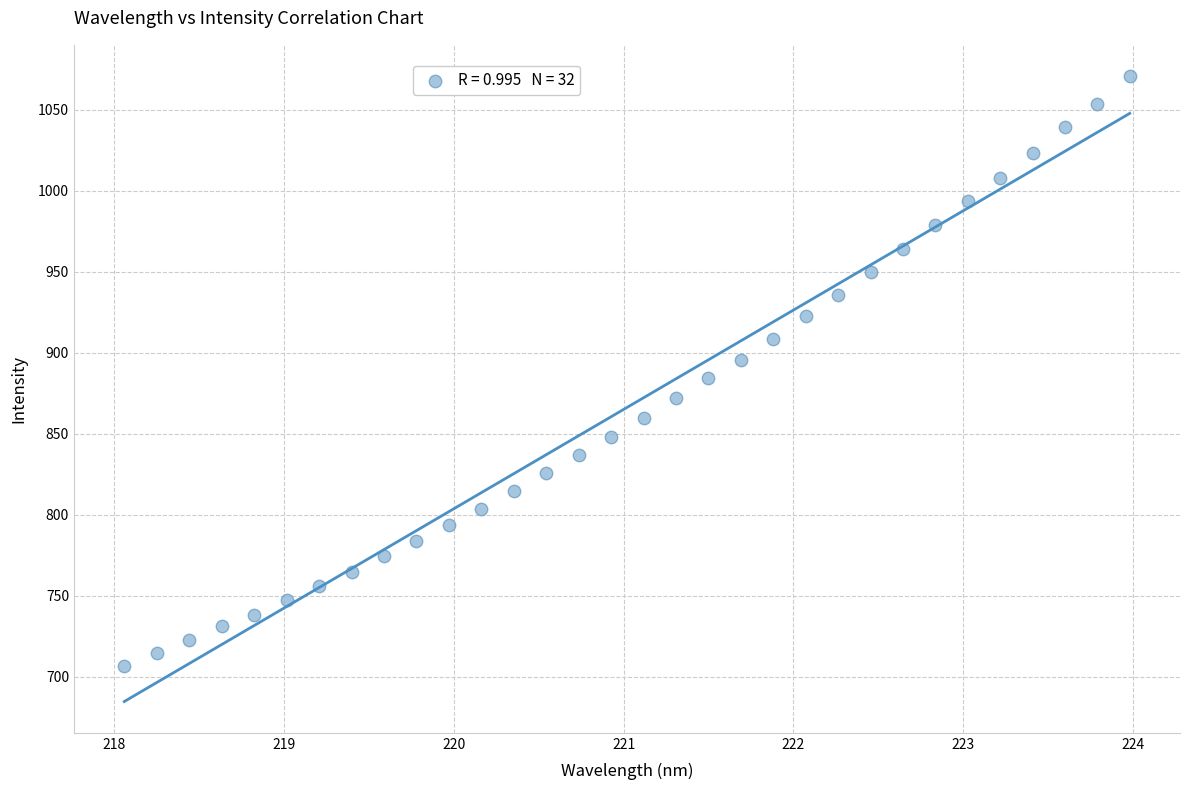

What is the range of X values (max minus min)?

5.9